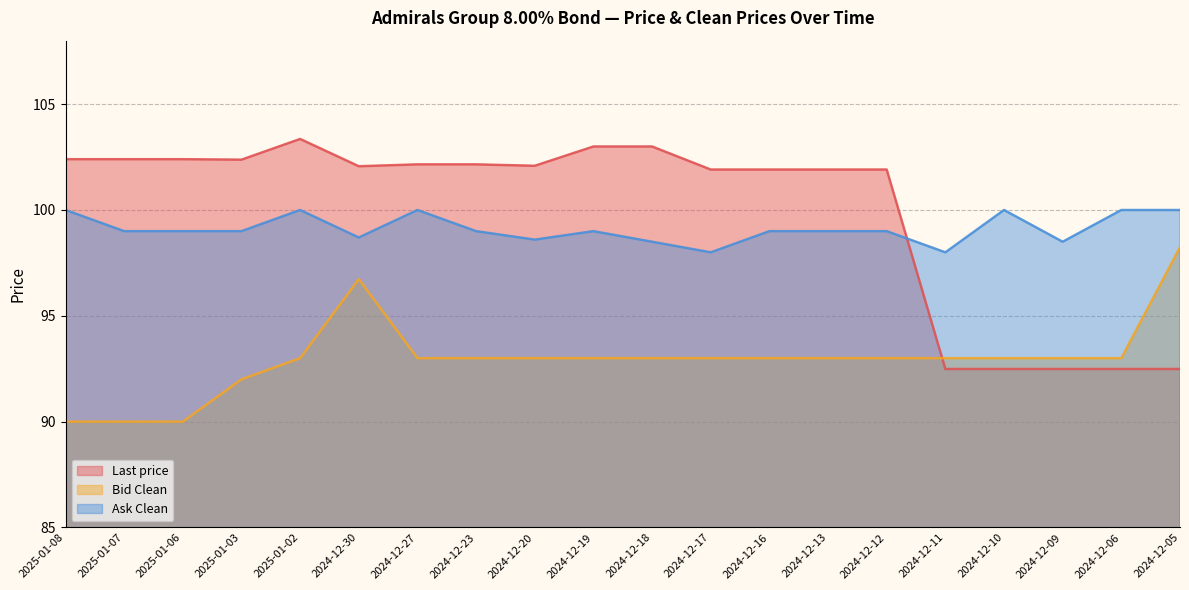

True or false: Ask Clean and Bid Clean intersect in this chart.

False